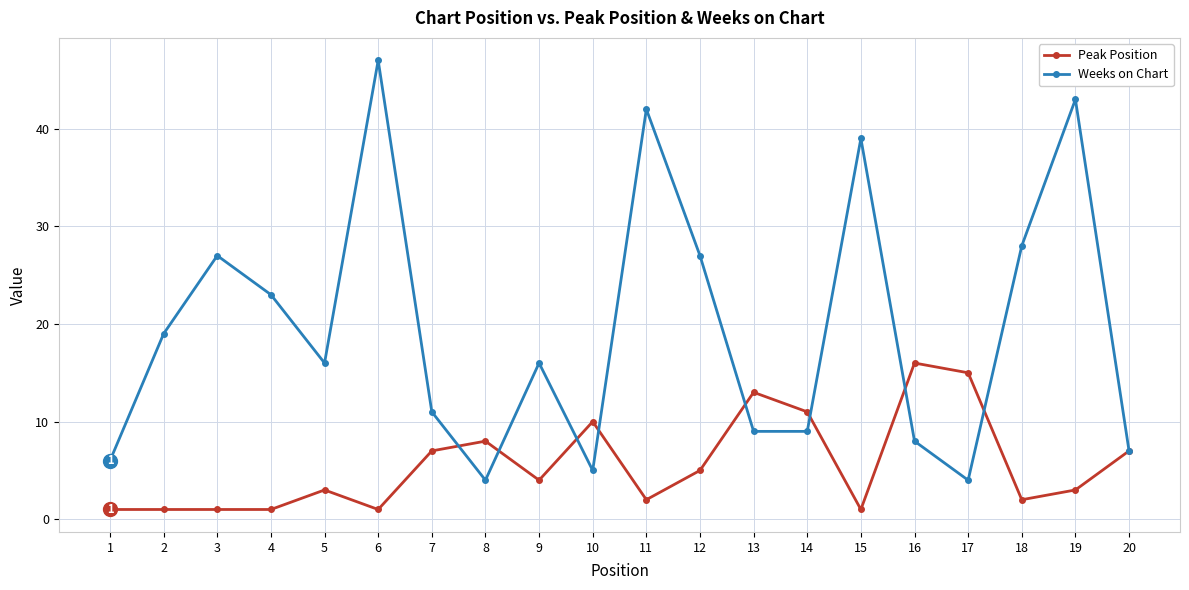

Reading right to left, what are all the values shown in this chart?

Peak Position: 20=7	19=3	18=2	17=15	16=16	15=1	14=11	13=13	12=5	11=2	10=10	9=4	8=8	7=7	6=1	5=3	4=1	3=1	2=1	1=1
Weeks on Chart: 20=7	19=43	18=28	17=4	16=8	15=39	14=9	13=9	12=27	11=42	10=5	9=16	8=4	7=11	6=47	5=16	4=23	3=27	2=19	1=6